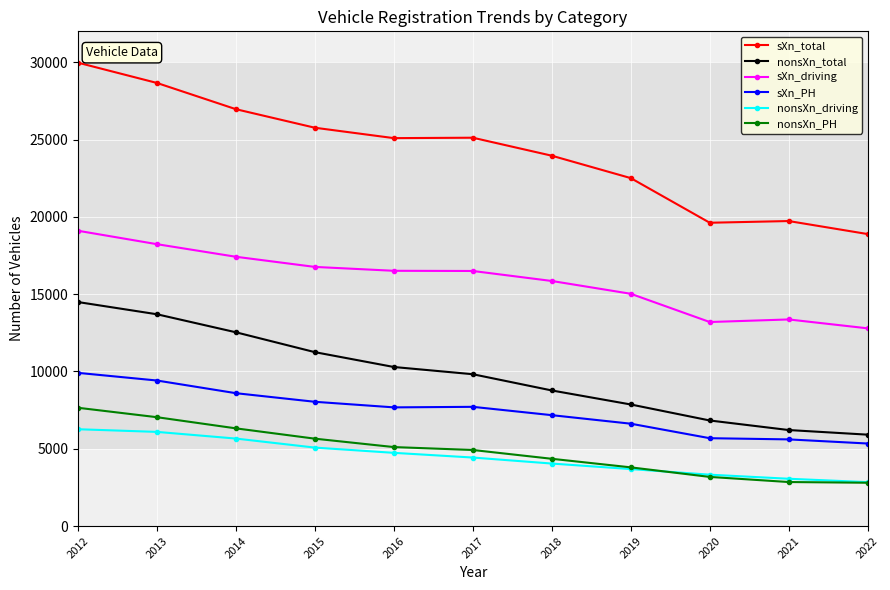

At 2016, list the series in order from largest to smallest.

sXn_total, sXn_driving, nonsXn_total, sXn_PH, nonsXn_PH, nonsXn_driving